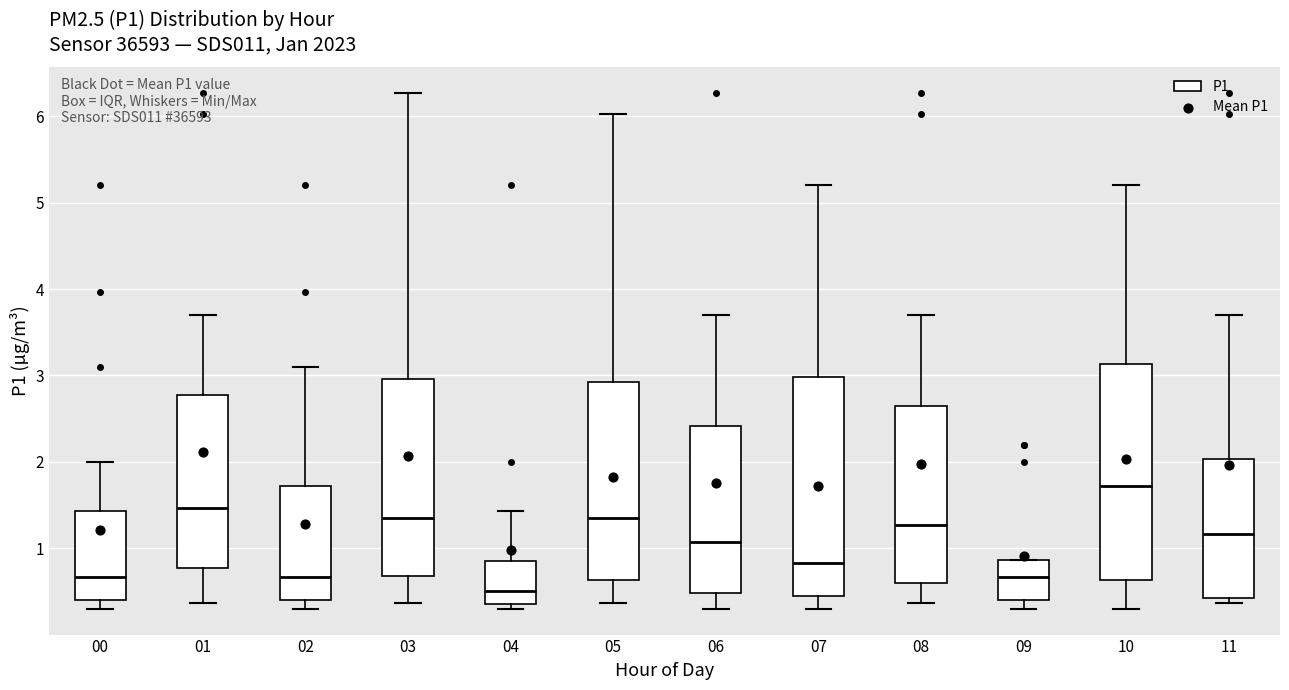

Reading left to right, transcribe this box plot: for each box, give where its median line is, the range the box spans, and where its two whiskers end, as read against the y-axis. The values are not printed on the chart, so give them approximately, as read against the axis.

00: median 0.7, box 0.4 to 1.4, whiskers 0.3 to 2.0
01: median 1.5, box 0.8 to 2.8, whiskers 0.4 to 3.7
02: median 0.7, box 0.4 to 1.7, whiskers 0.3 to 3.1
03: median 1.4, box 0.7 to 3.0, whiskers 0.4 to 6.3
04: median 0.5, box 0.4 to 0.9, whiskers 0.3 to 1.4
05: median 1.4, box 0.6 to 2.9, whiskers 0.4 to 6.0
06: median 1.1, box 0.5 to 2.4, whiskers 0.3 to 3.7
07: median 0.8, box 0.5 to 3.0, whiskers 0.3 to 5.2
08: median 1.3, box 0.6 to 2.7, whiskers 0.4 to 3.7
09: median 0.7, box 0.4 to 0.9, whiskers 0.3 to 0.9
10: median 1.7, box 0.6 to 3.1, whiskers 0.3 to 5.2
11: median 1.2, box 0.4 to 2.0, whiskers 0.4 (just below the box's lower edge) to 3.7